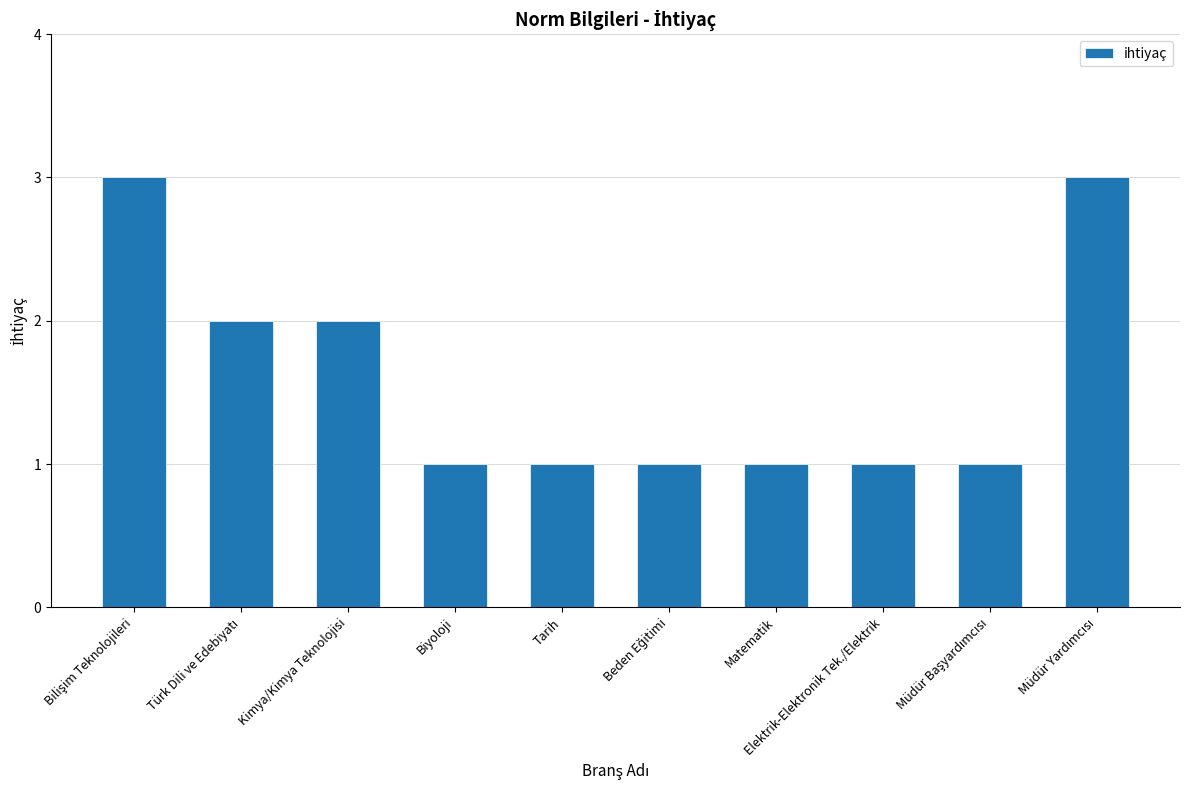

What is the maximum value shown in the chart?

3